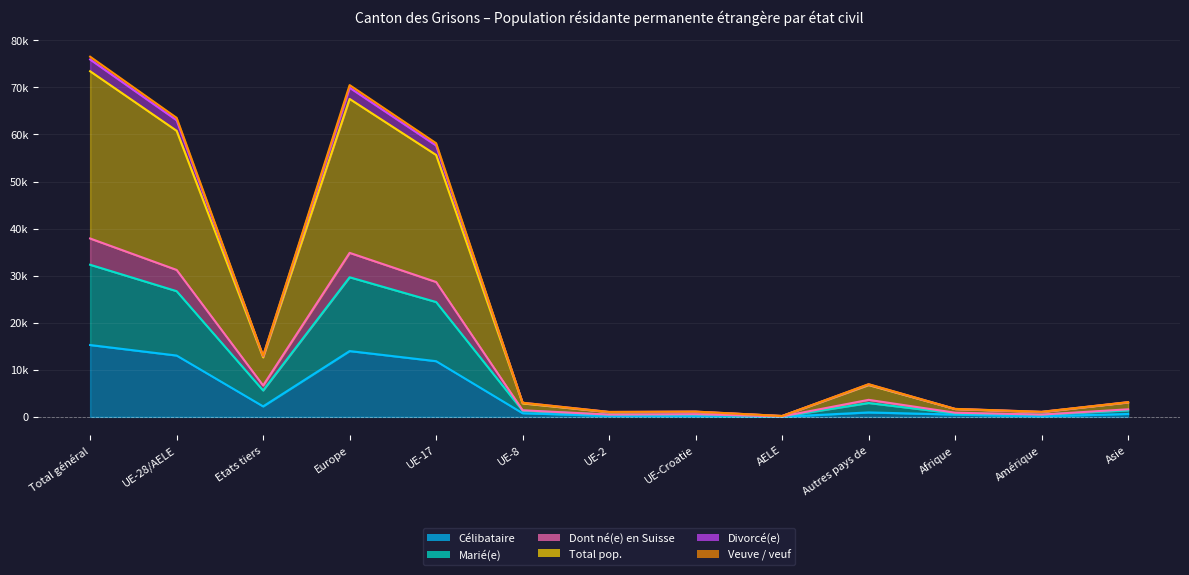

True or false: Total pop. and Divorcé(e) intersect in this chart.

False